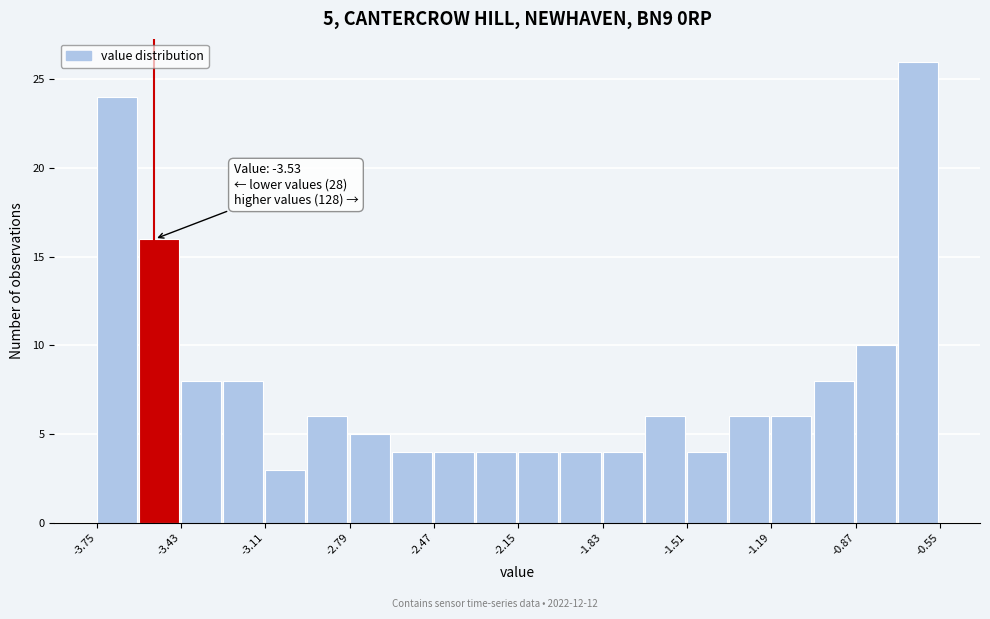

Around what value on the x-axis is the tallest bar? Give the approximate position of its centre, as read against the axis.

-0.65